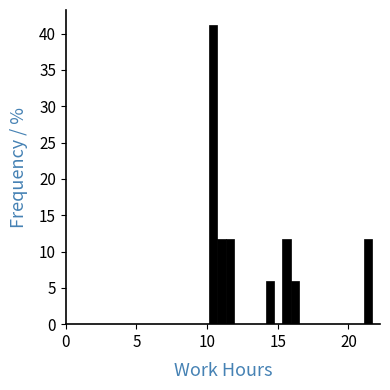

Read against the x-axis, roughly where is the centre of the tallest bar?

10.5